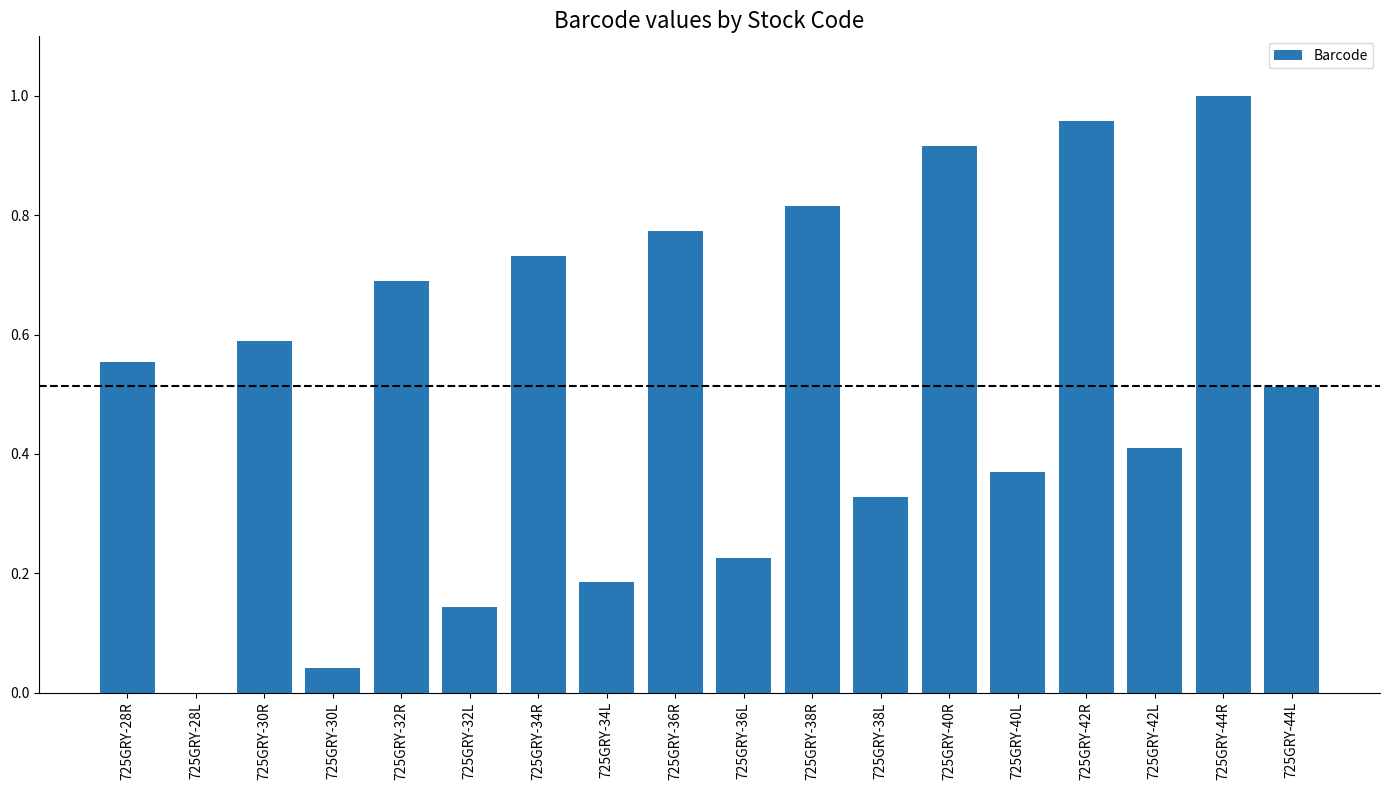

Between 725GRY-36R and 725GRY-34L, which is larger?

725GRY-36R